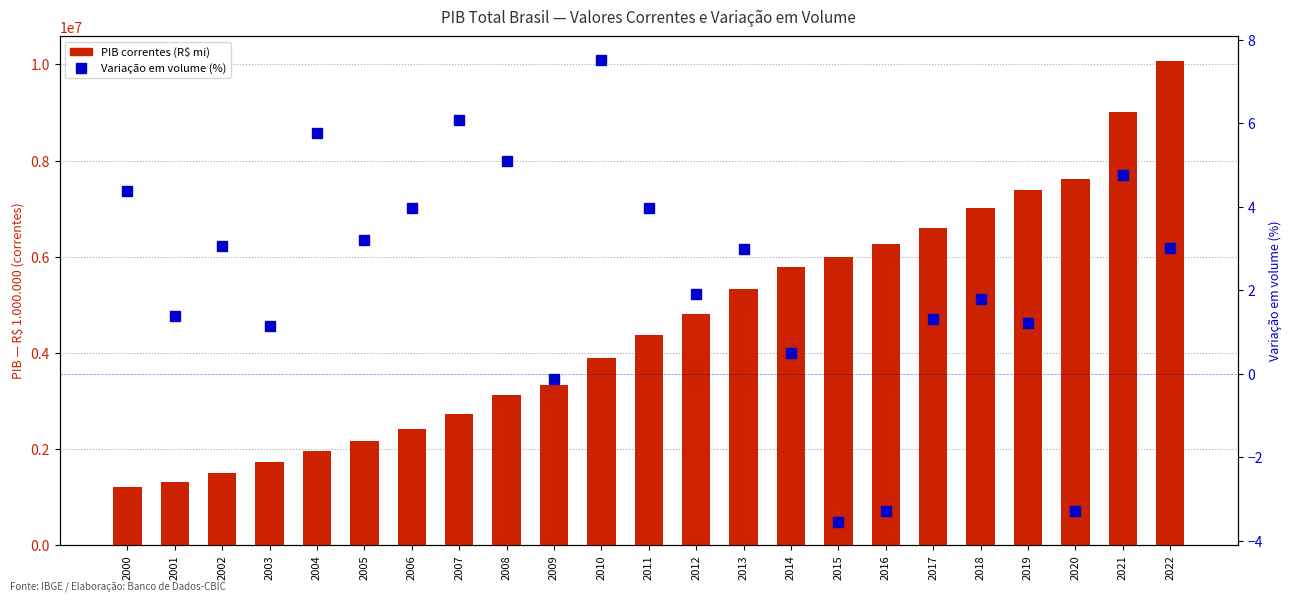

Which label corresponds to the smallest value in the chart?

2015